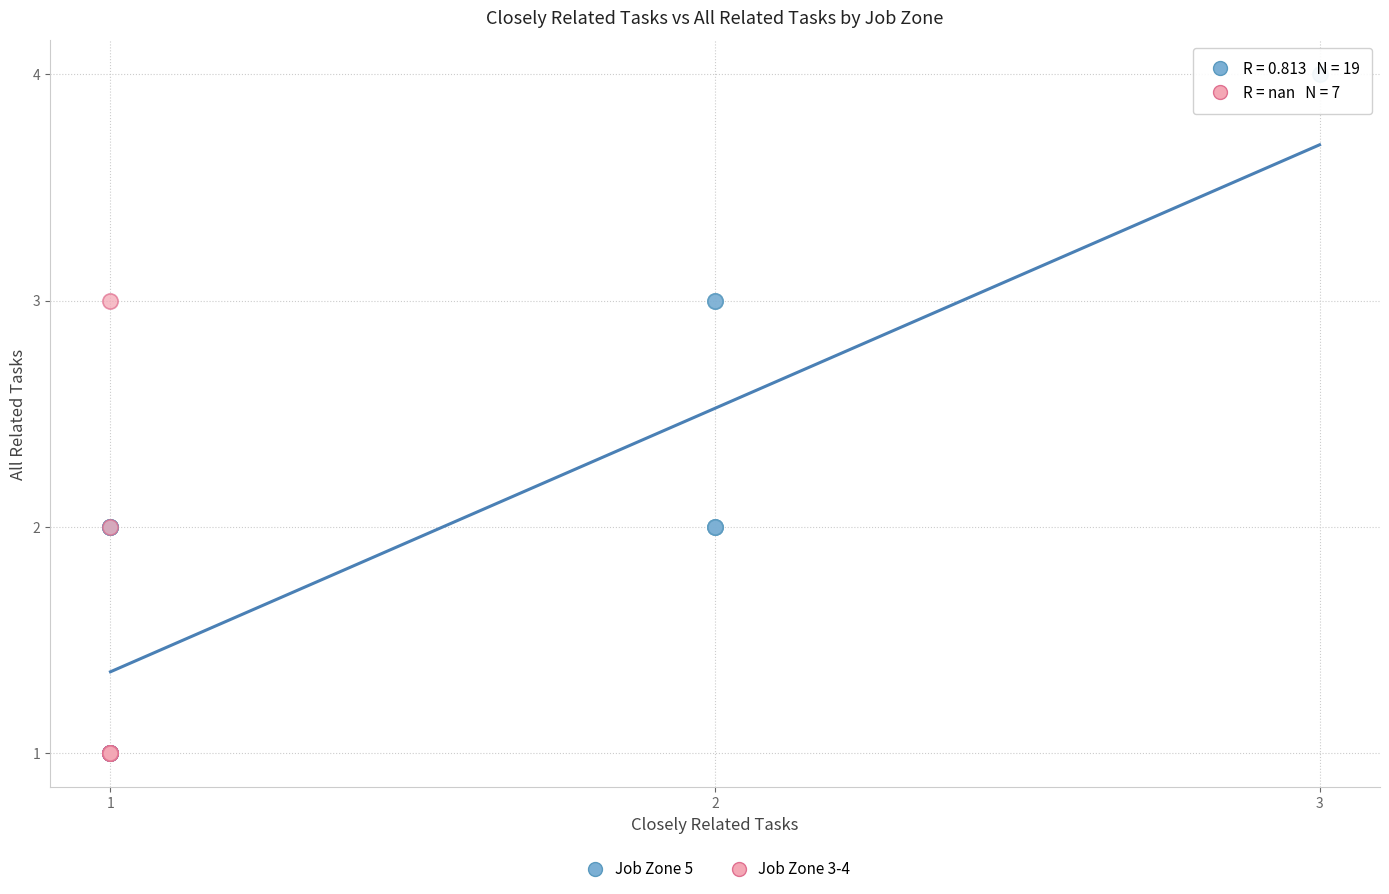

Which series has the widest spread of Y values?

Job Zone 5